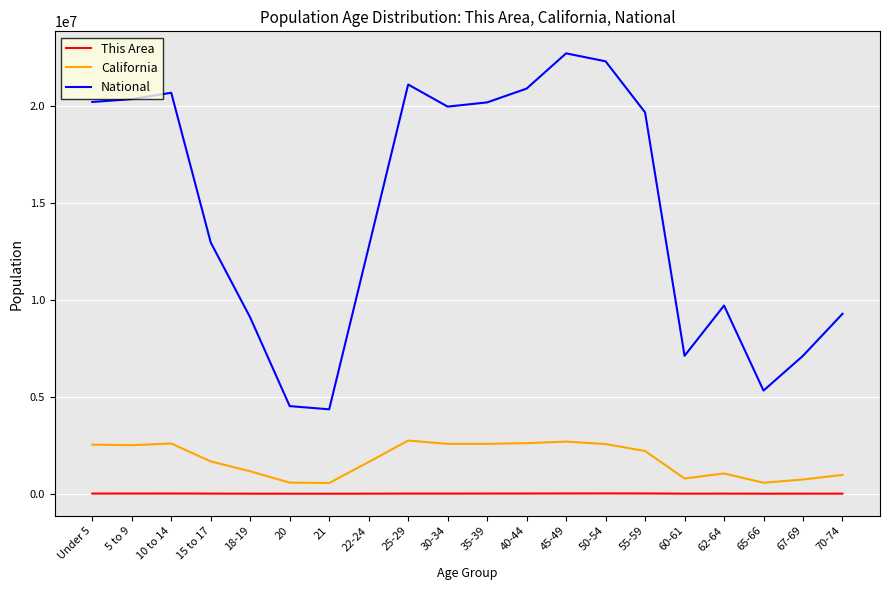

What are all the series names shown in the legend?

This Area, California, National